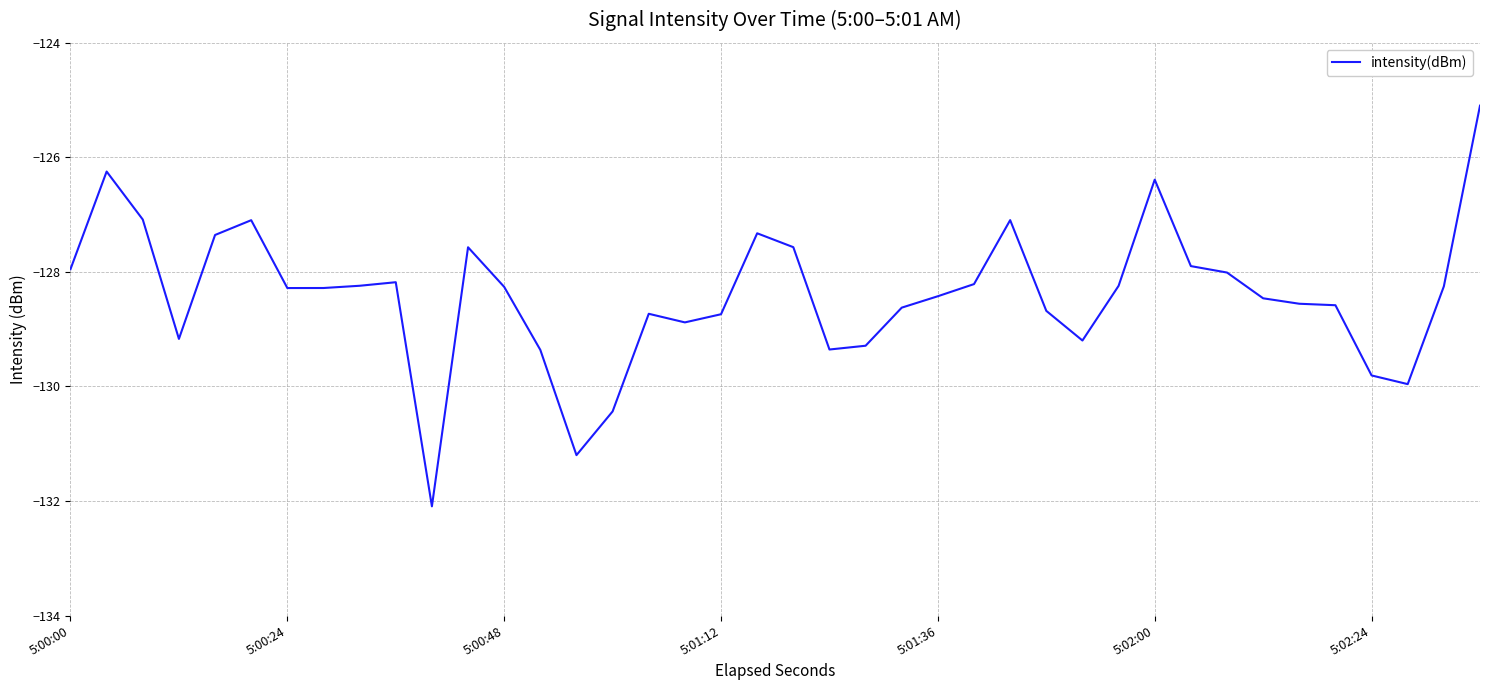

What is the smallest value displayed?

-132.1